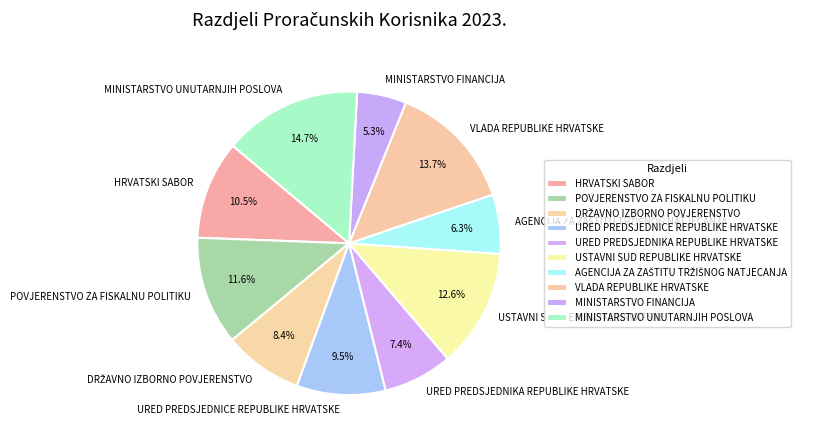

Is there any slice that represents more than half of the pie?

No